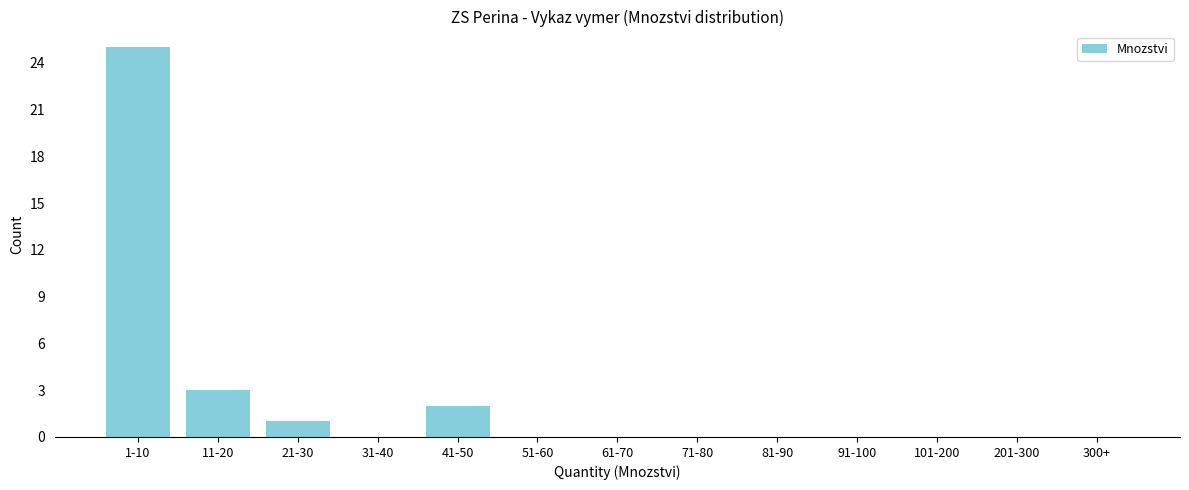

Reading left to right, what are all the values shown in this chart?

1-10=25	11-20=3	21-30=1	31-40=0	41-50=2	51-60=0	61-70=0	71-80=0	81-90=0	91-100=0	101-200=0	201-300=0	300+=0